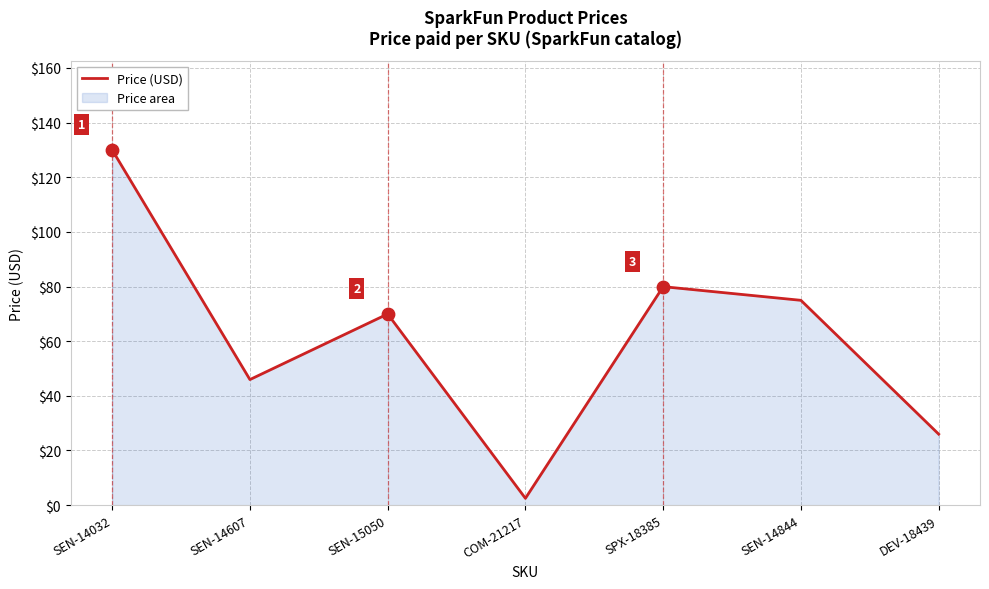

Approximately how many times larger is the value at SEN-15050 compared to SEN-14844?

0.9